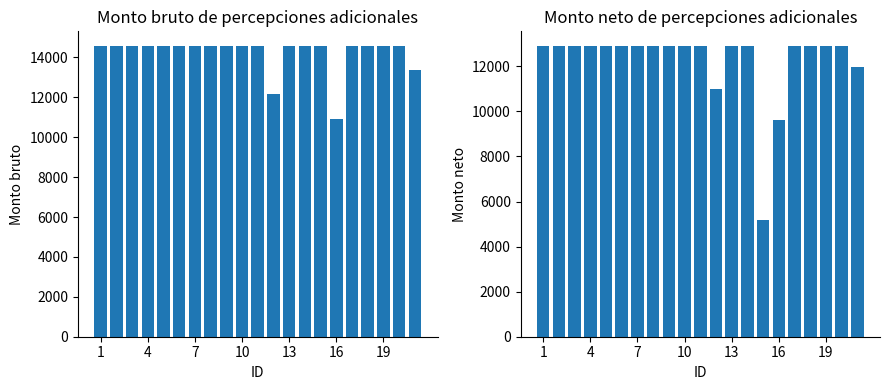

How many bars are there in total?

42